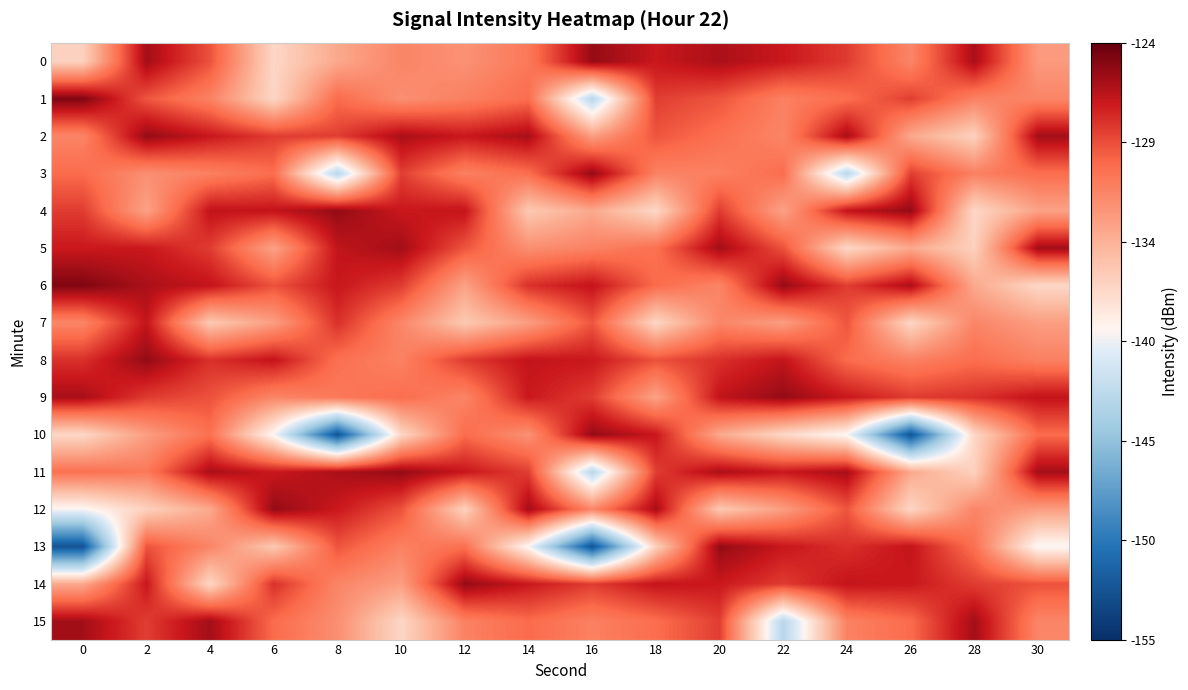

Between 0 and 8, which is larger?

8